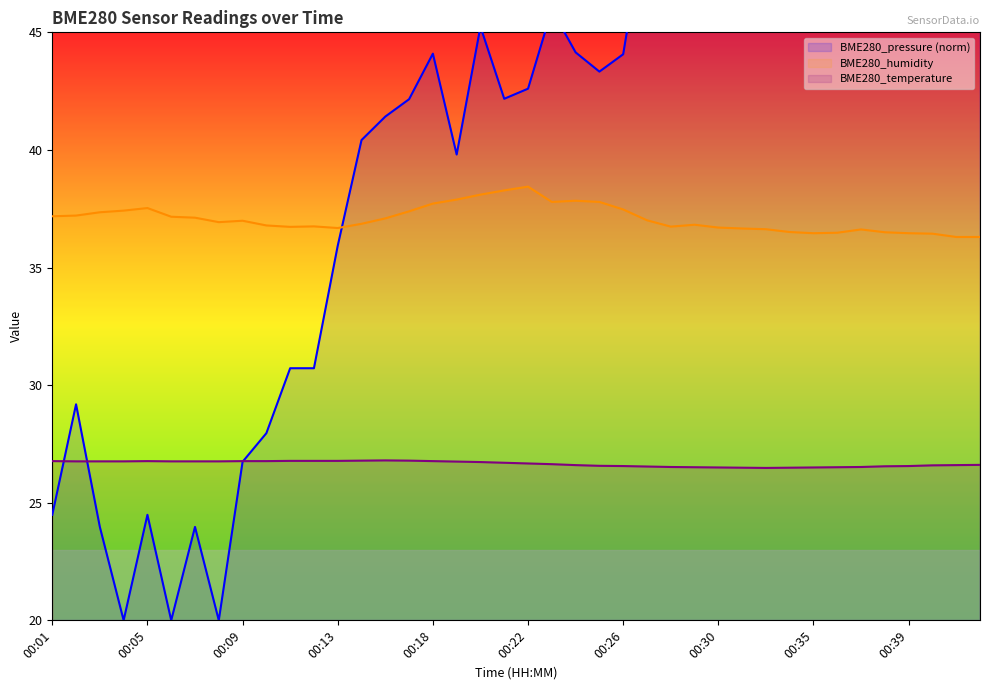

Is this an area chart (filled region under the line)?

No